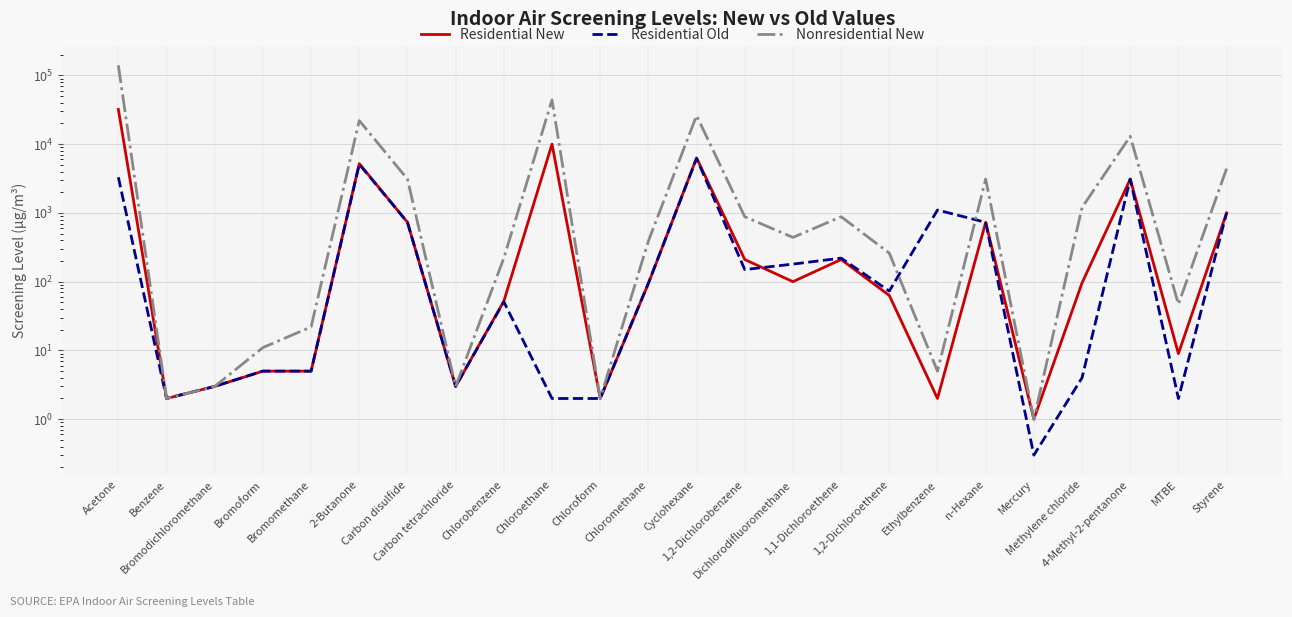

At which label does Residential Old reach its peak?

Cyclohexane